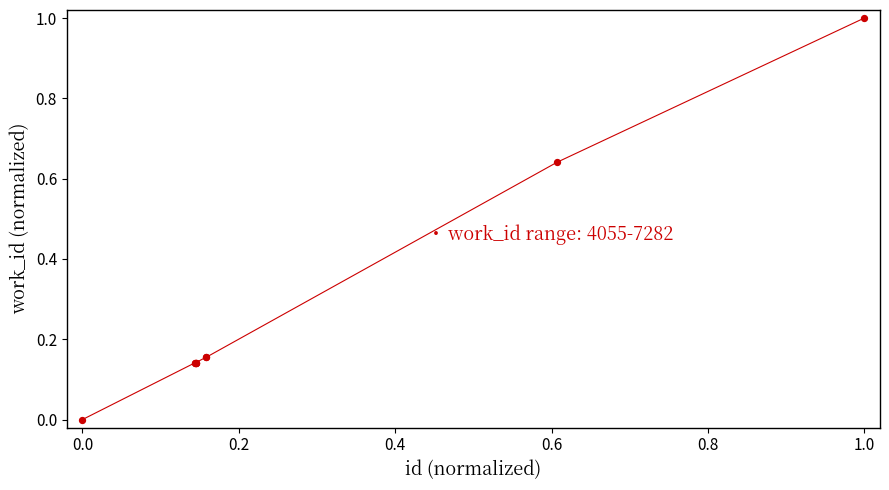

What is the difference between the maximum and minimum values?

1.0